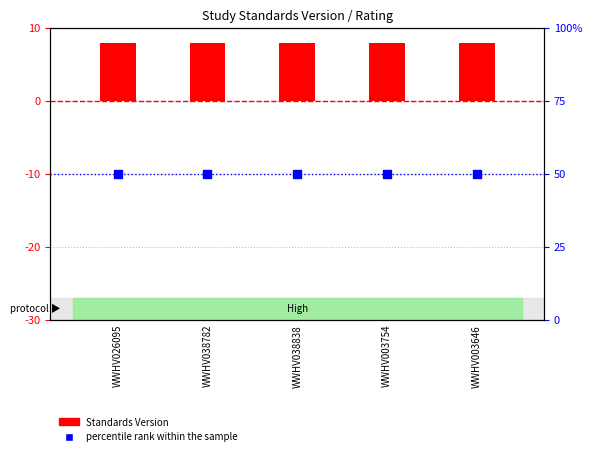

At how many categories does at least one series exceed 24?

5